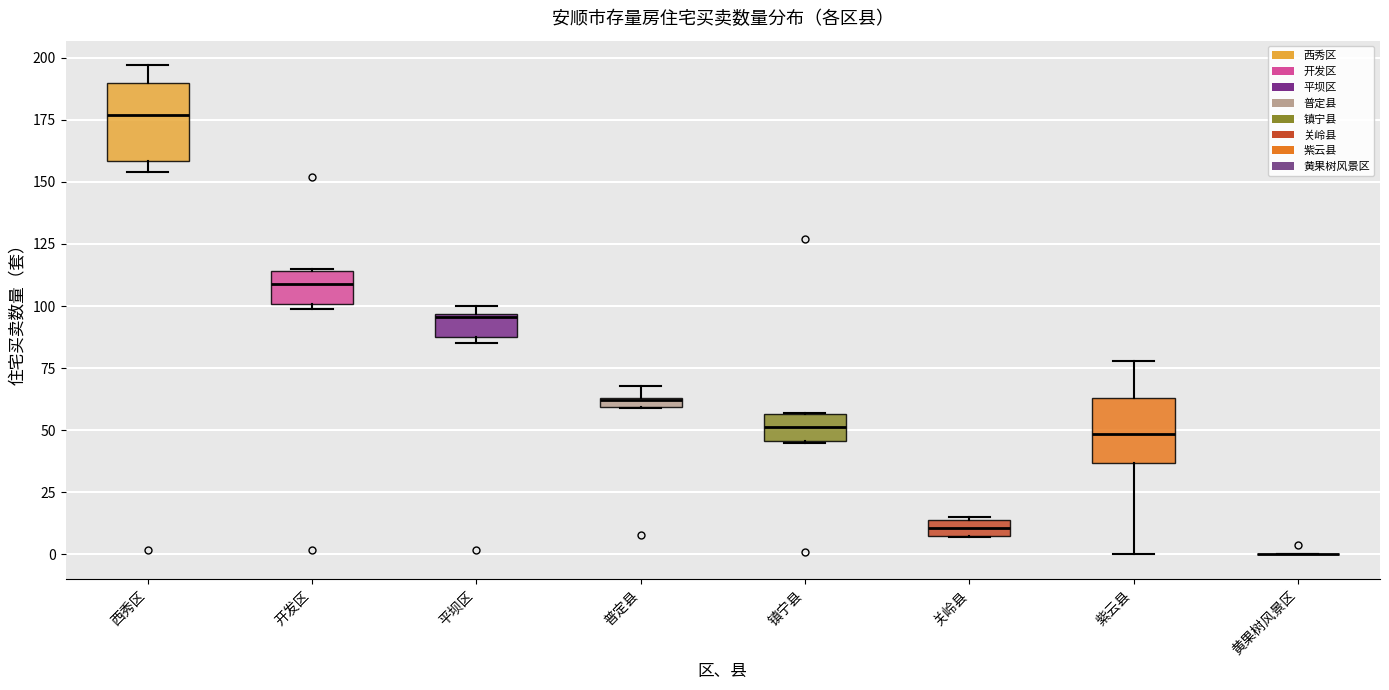

Where is the upper edge of the box for 关岭县 on the y-axis? The values are not printed on the chart, so give them approximately, as read against the axis.

15